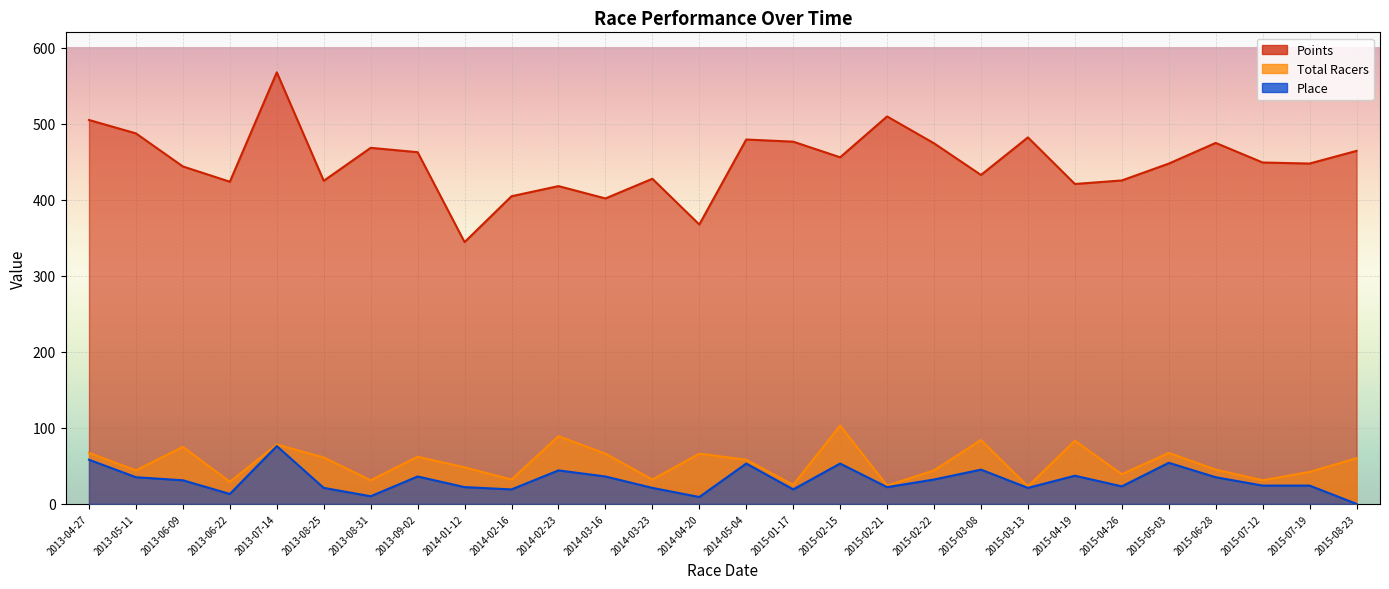

True or false: Total Racers and Place cross at least once.

False